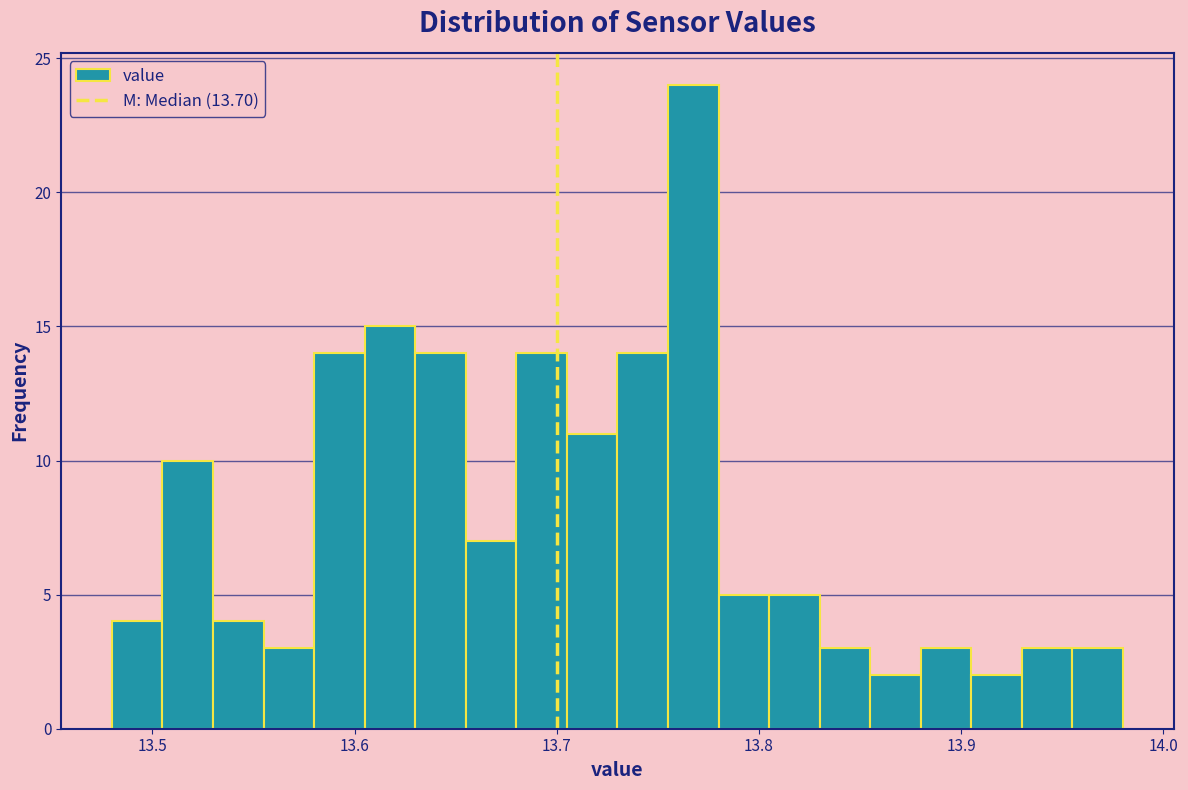

Read against the x-axis, roughly where is the centre of the tallest bar?

13.77